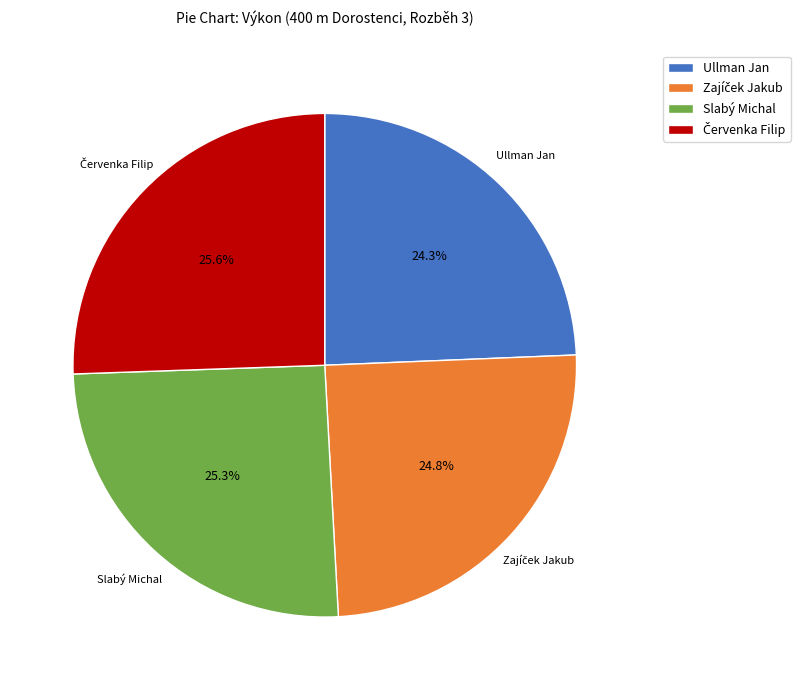

Is there a majority slice in this chart?

No